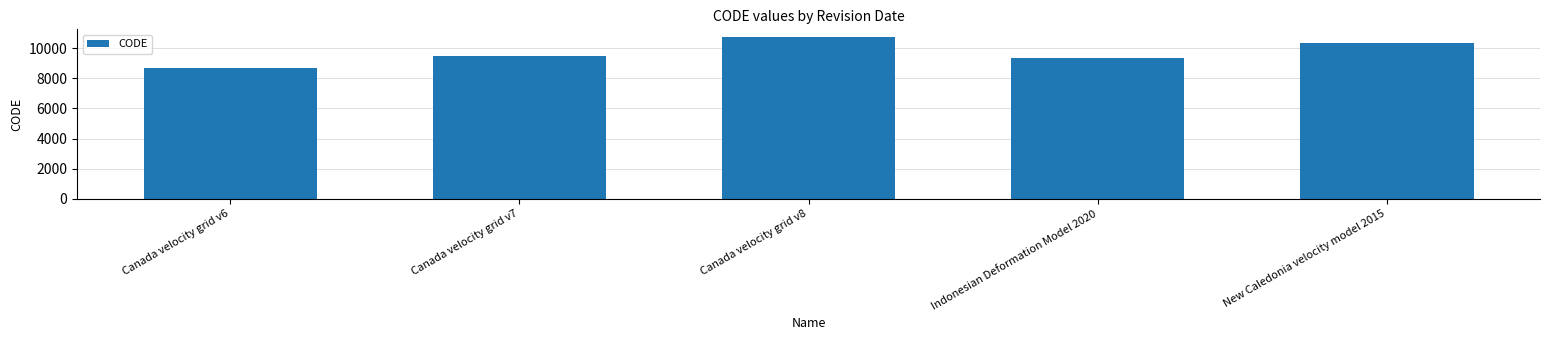

What is the change in value from Canada velocity grid v6 to Canada velocity grid v8?

+2031